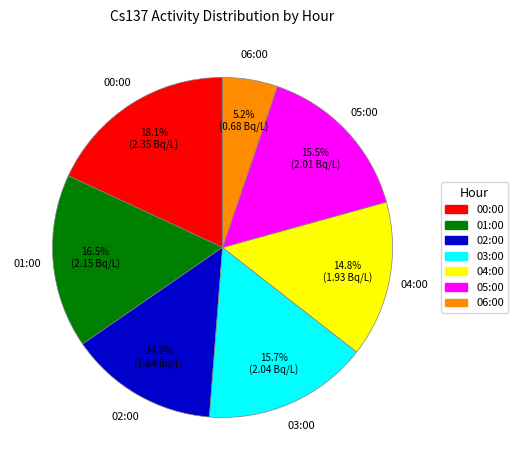

How much of the chart is everything except 01:00?

83.5%